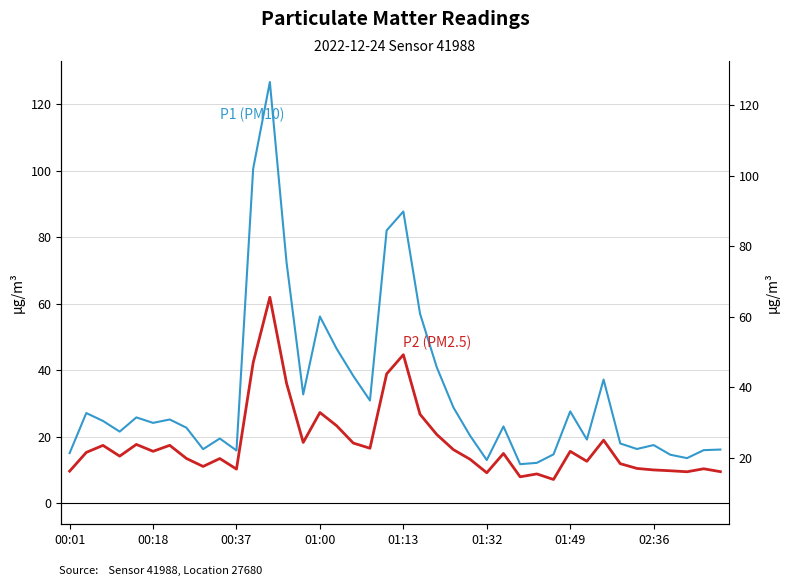

Rank the series by their average value, from highest to lowest.

P1 (PM10), P2 (PM2.5)